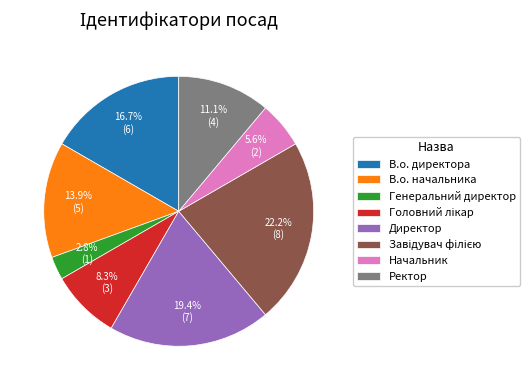

Is there a majority slice in this chart?

No